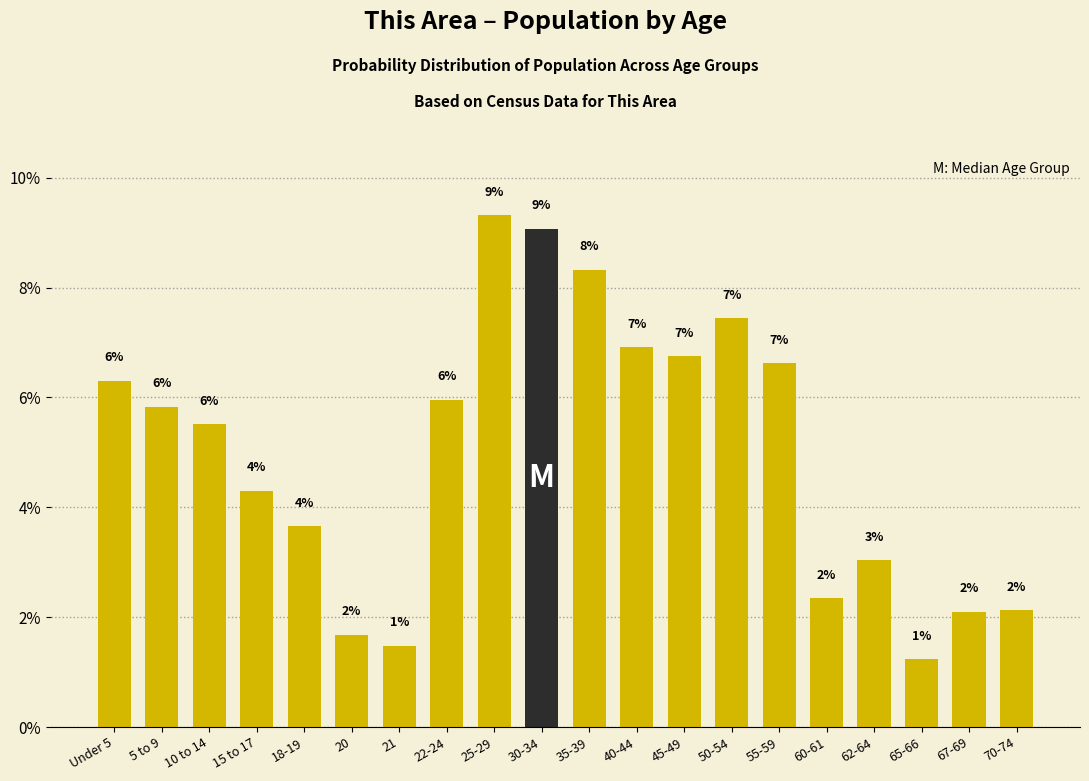

How many bars are there in total?

20